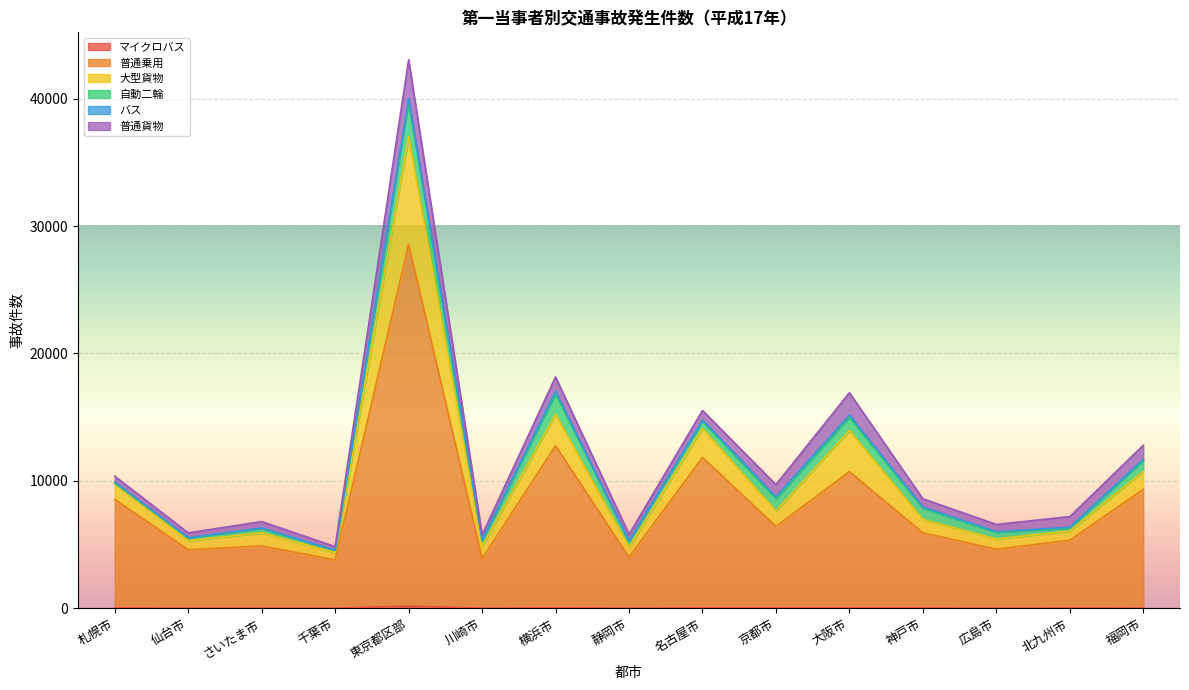

At which category is the sum across all series the highest?

東京都区部